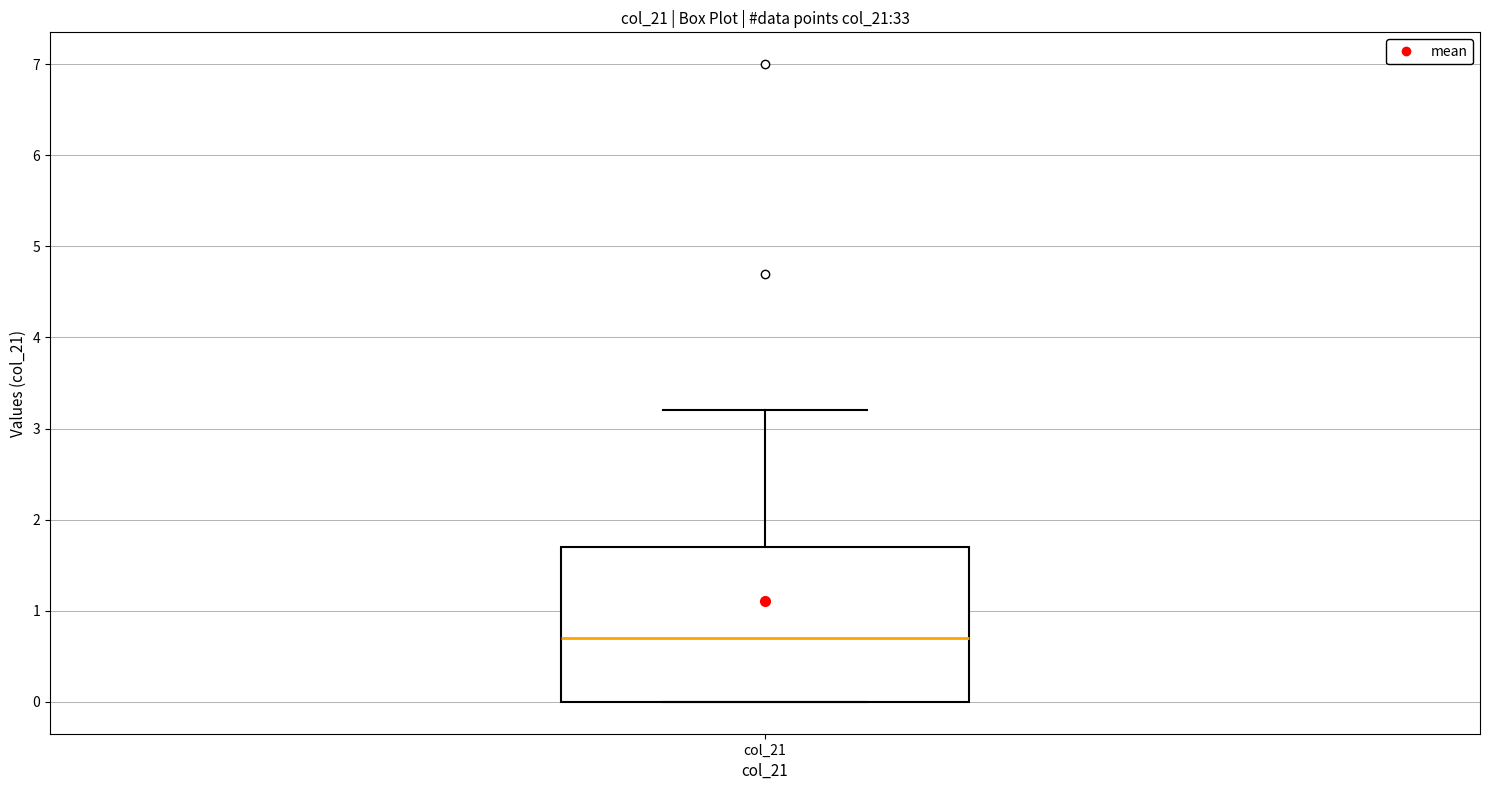

Read this box plot against the y-axis: the position of the median line, the range covered by the box, and the ends of both whiskers. The values are not printed on the chart, so give them approximately, as read against the axis.

median 0.7, box 0.0 to 1.7, whiskers 0.0 to 3.2